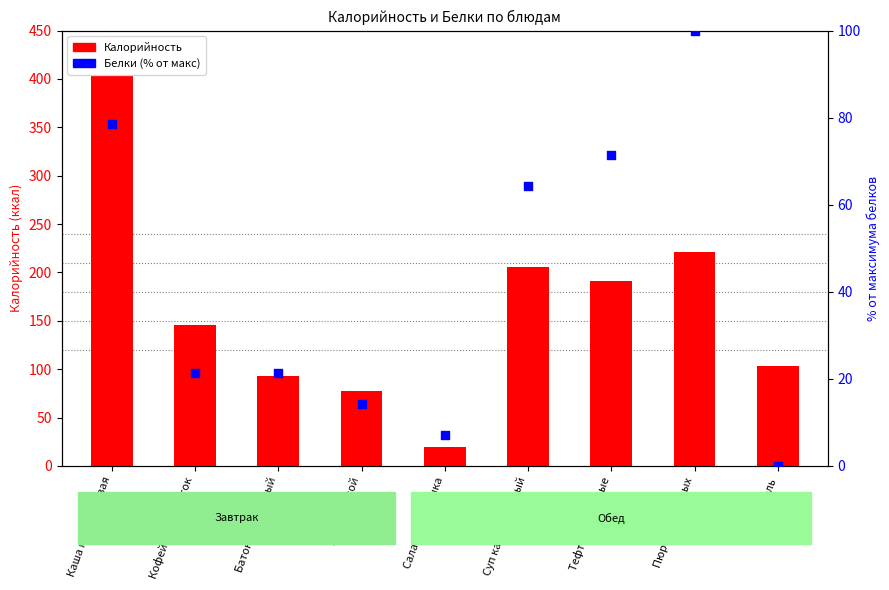

Which series contains the lowest Y value?

Белки (% от макс)